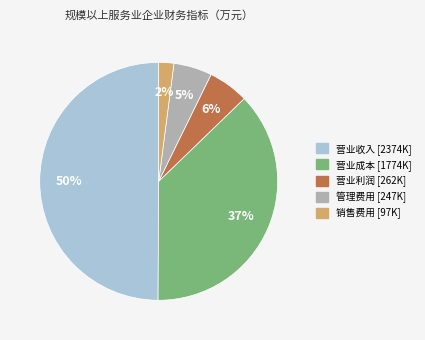

To the nearest percent, what is the average slice percentage?

20%